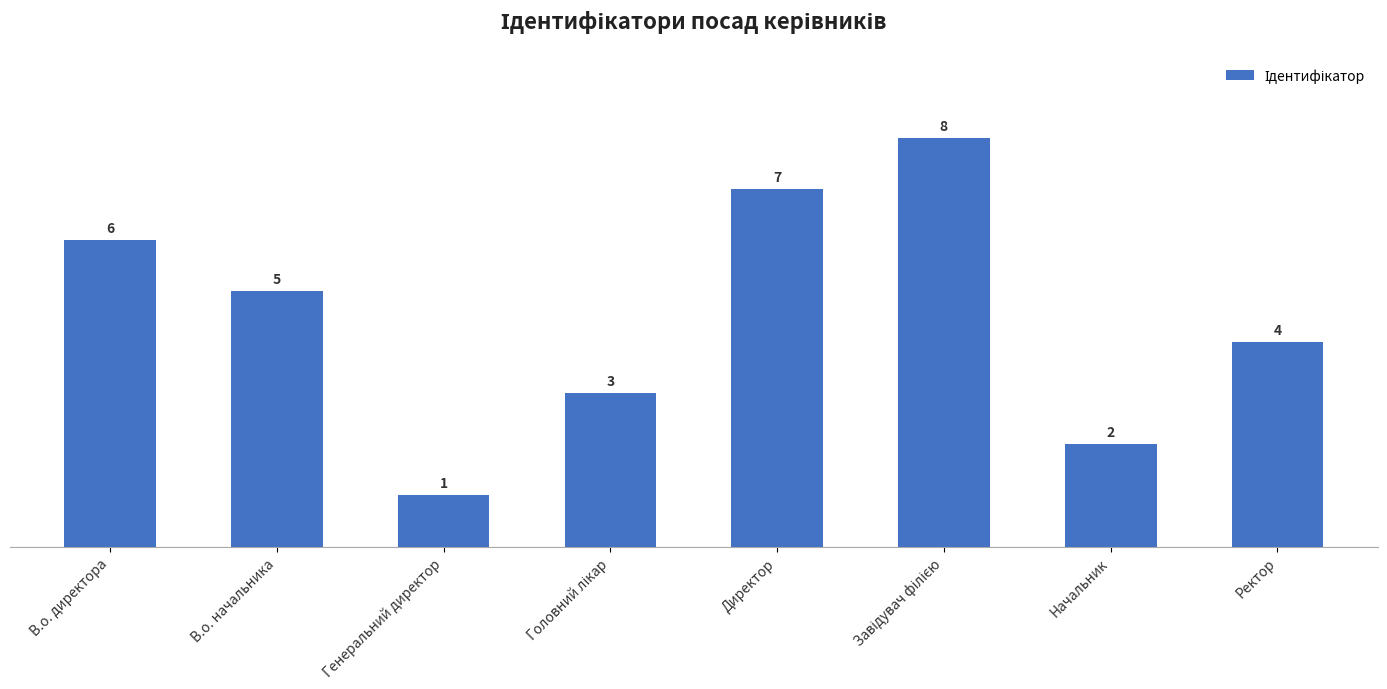

What is the label of the 7th bar from the right?

В.о. начальника